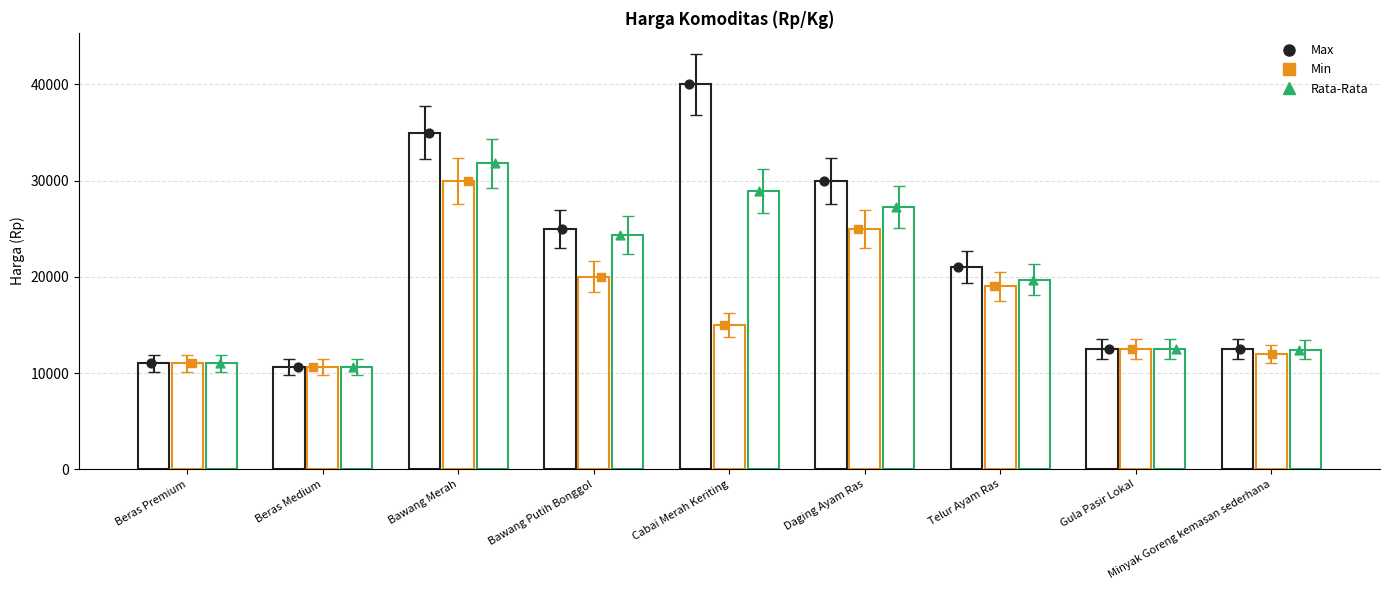

What are all the series names shown in the legend?

Max, Min, Rata-Rata